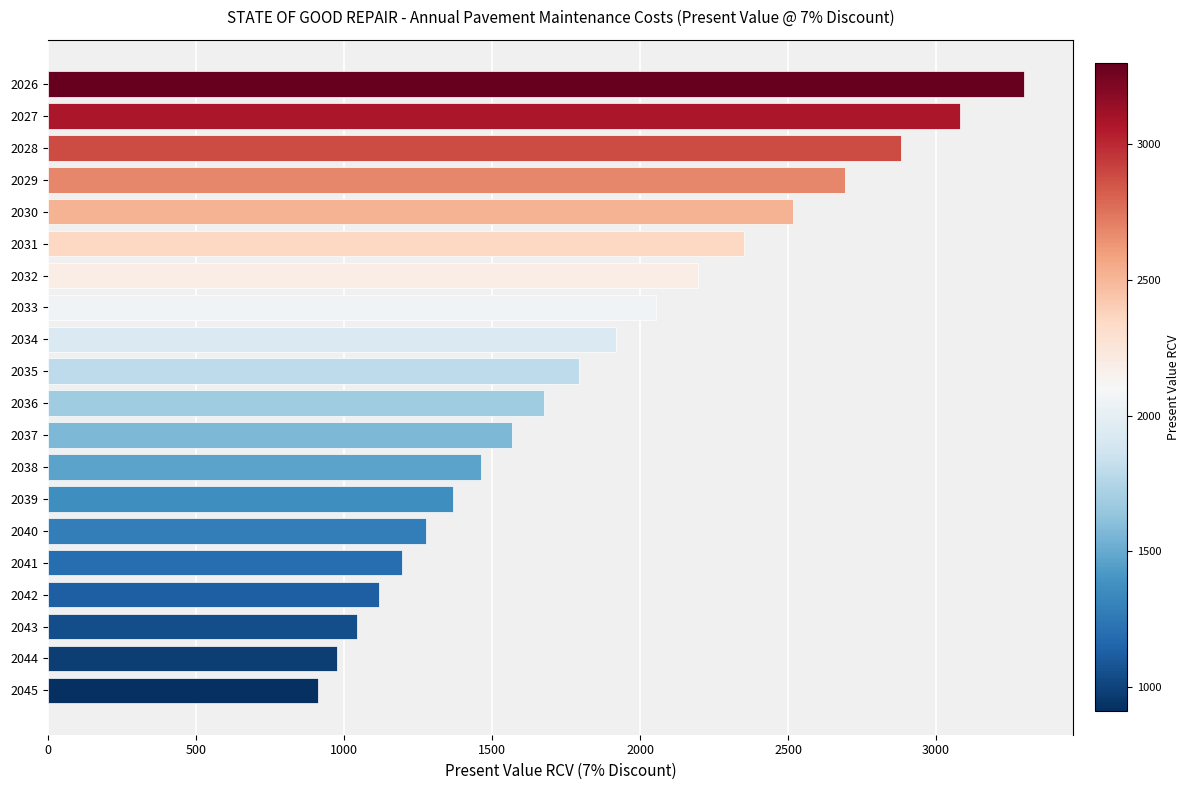

Reading bottom to top, what are all the values shown in this chart?

2045=911.8	2044=975.7	2043=1044.0	2042=1117.1	2041=1195.2	2040=1278.9	2039=1368.4	2038=1464.2	2037=1566.7	2036=1676.4	2035=1793.7	2034=1919.3	2033=2053.7	2032=2197.4	2031=2351.2	2030=2515.8	2029=2691.9	2028=2880.4	2027=3082.0	2026=3297.7